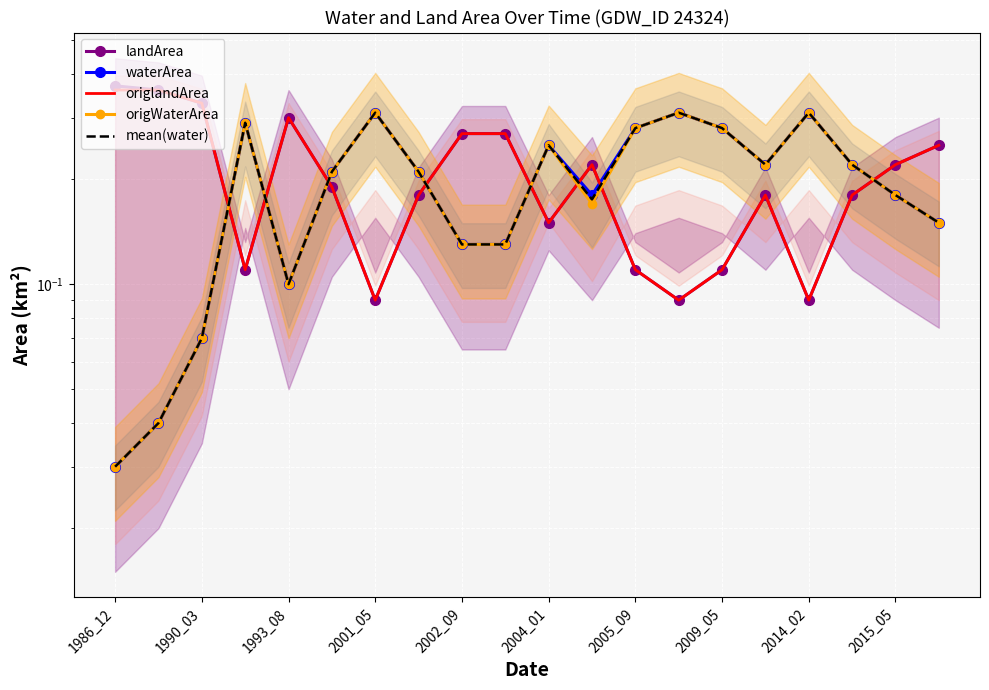

In landArea, how many points are lower than both neighbors (excluding endpoints)?

5